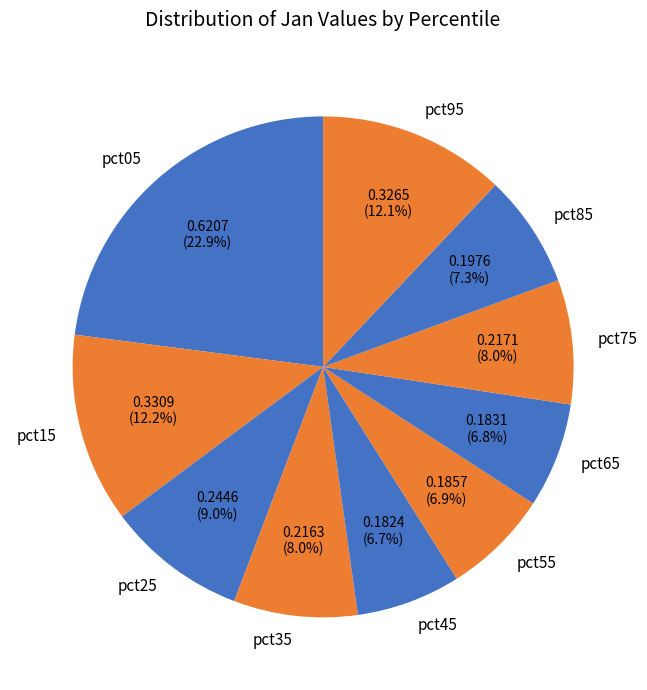

To the nearest percent, what is the difference between the pct45 and pct75 slice percentages?

1%